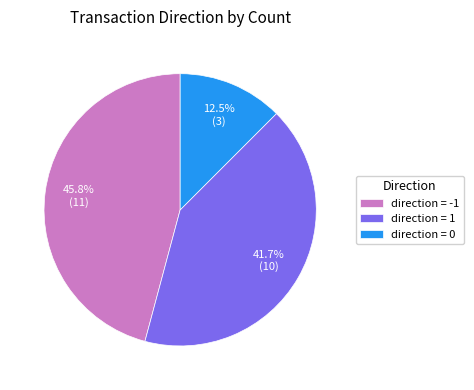

Between direction = 0 and direction = -1, which is larger?

direction = -1